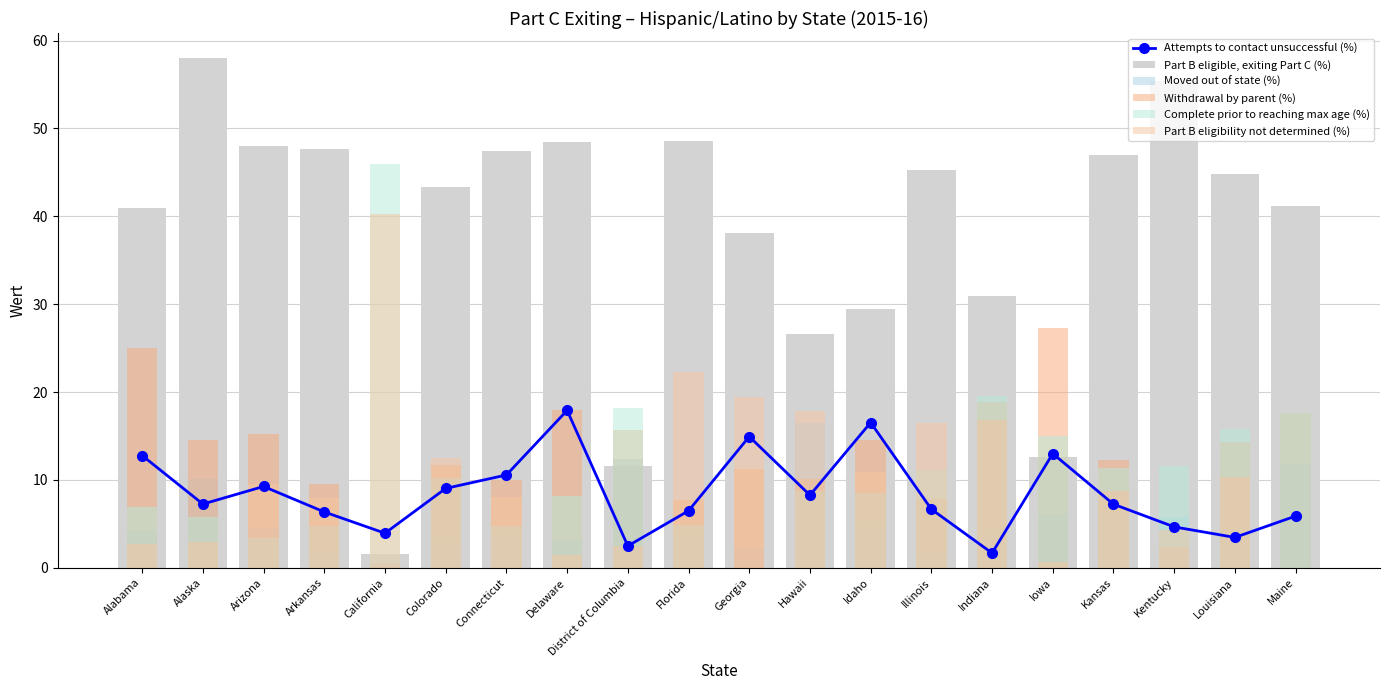

List the series in order of their peak value, lowest first.

Moved out of state (%), Attempts to contact unsuccessful (%), Withdrawal by parent (%), Part B eligibility not determined (%), Complete prior to reaching max age (%), Part B eligible, exiting Part C (%)